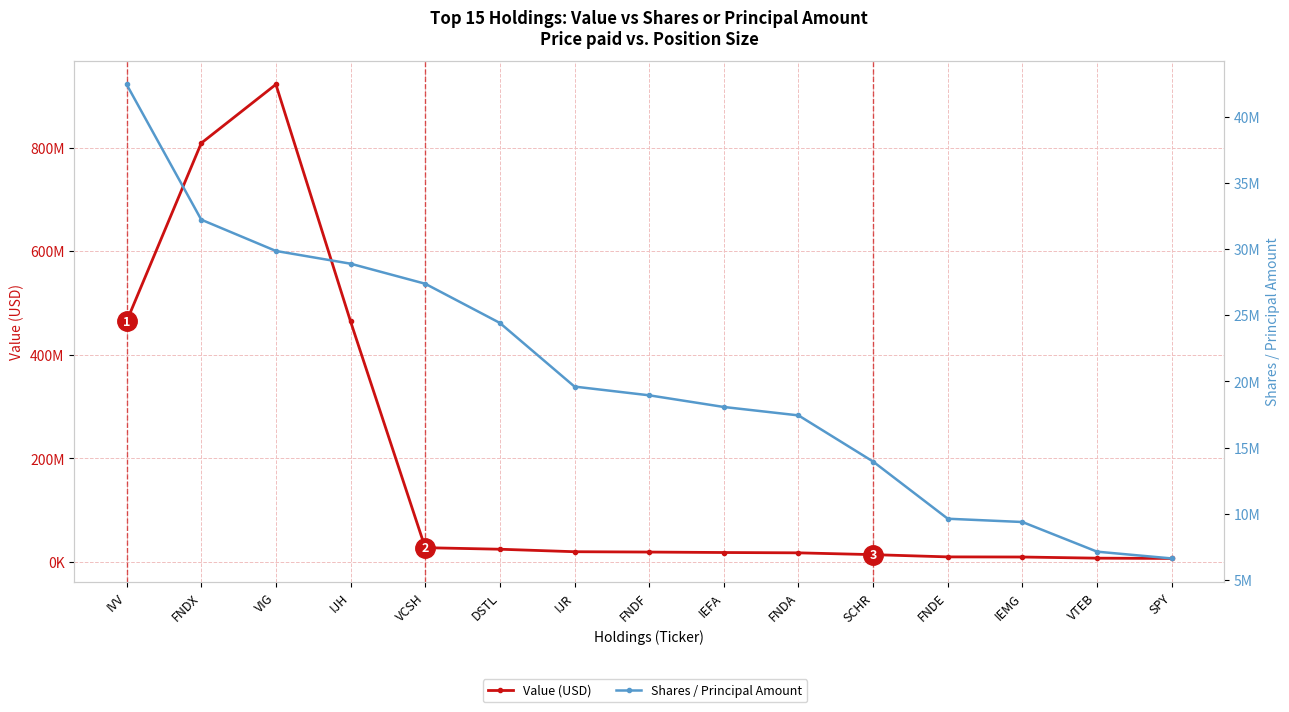

At which label does Shares / Principal Amount reach its minimum?

SPY